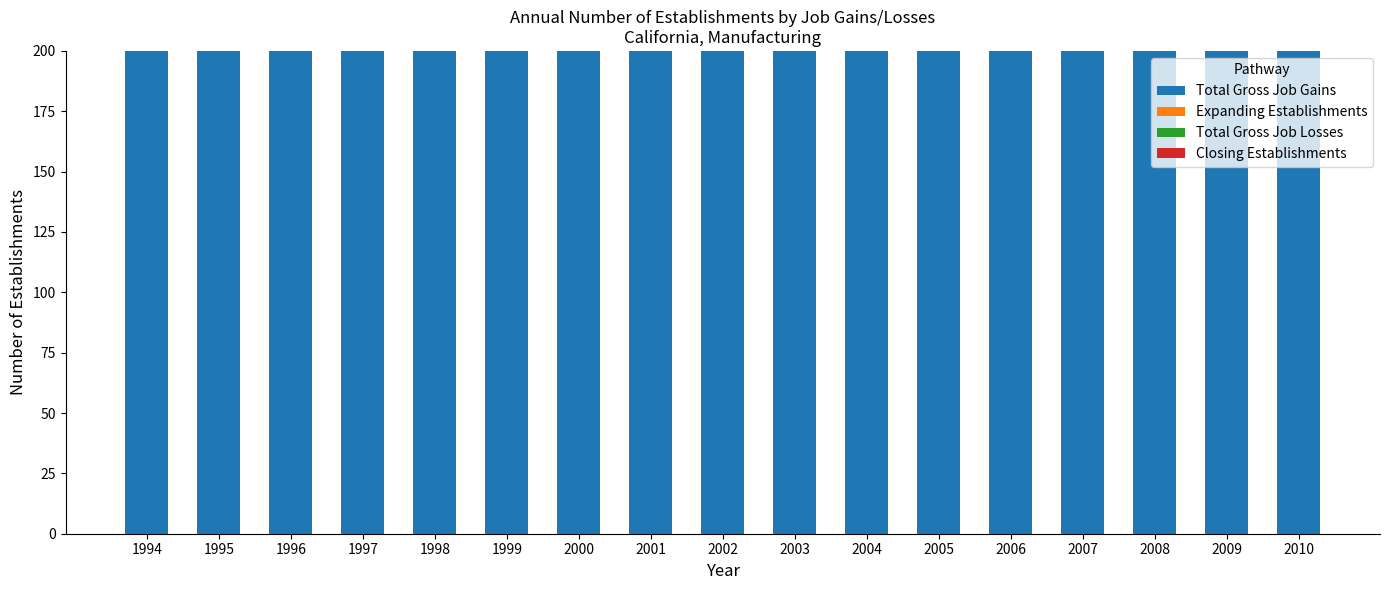

What are all the series names shown in the legend?

Total Gross Job Gains, Expanding Establishments, Total Gross Job Losses, Closing Establishments